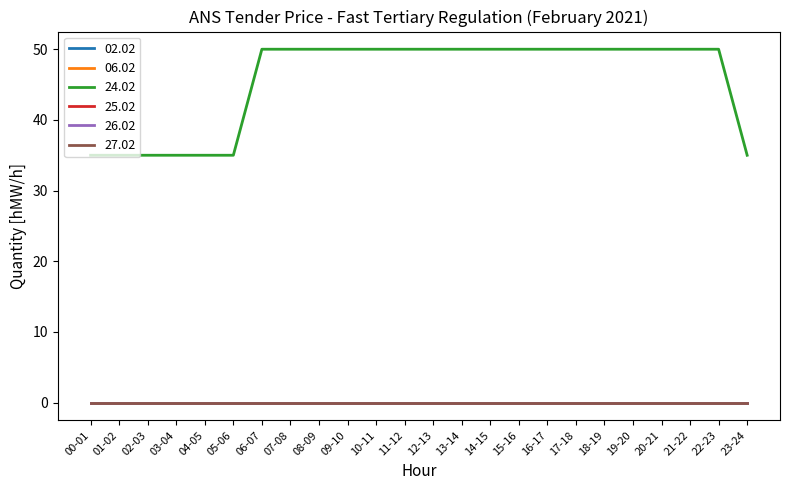

What is the label of the 16th point from the left?

15-16